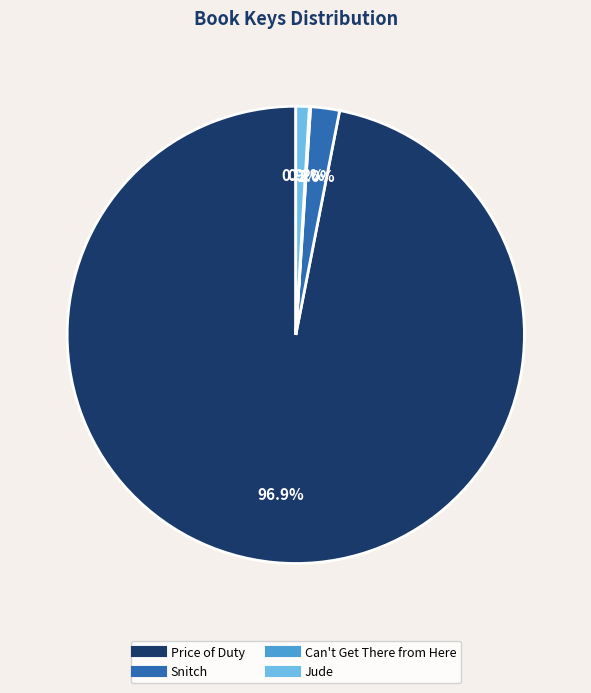

What is the largest slice in the pie chart?

Price of Duty